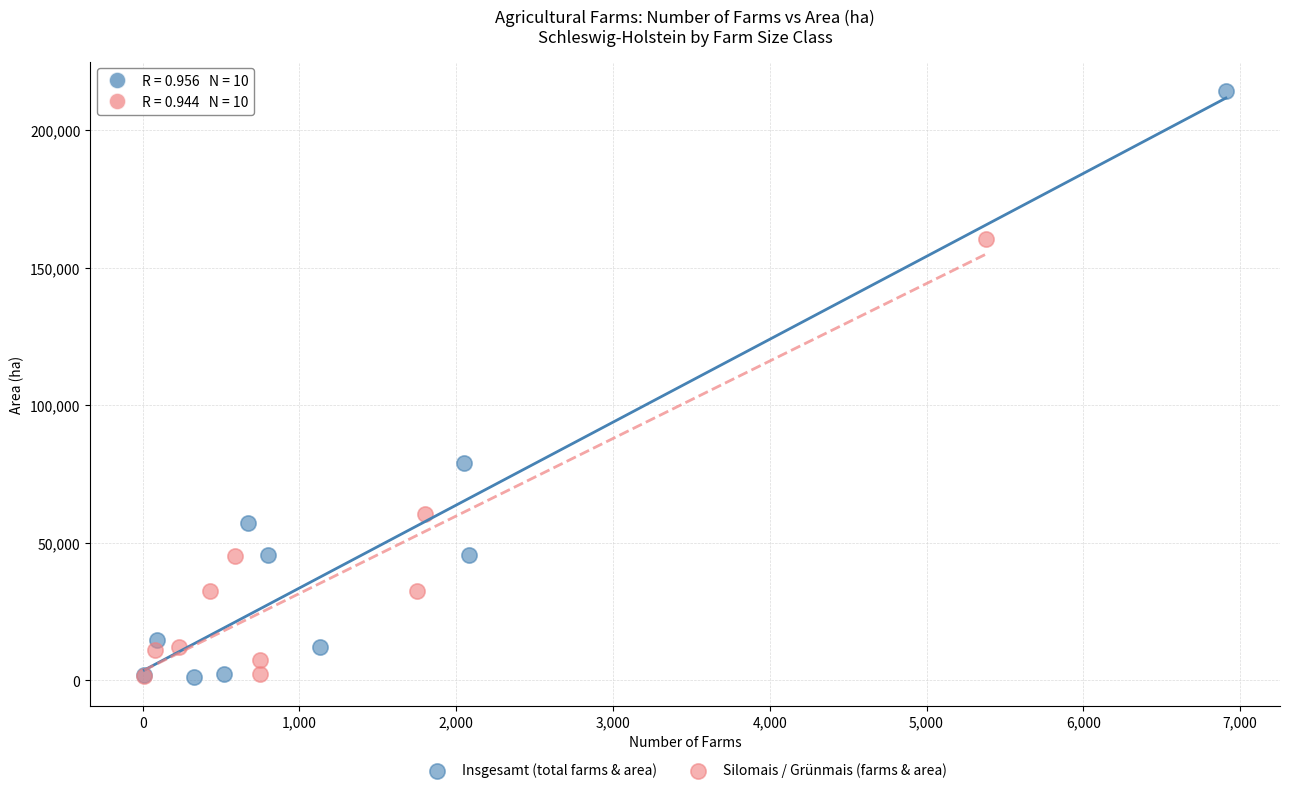

Which series reaches the maximum Y coordinate?

Insgesamt (total farms & area)